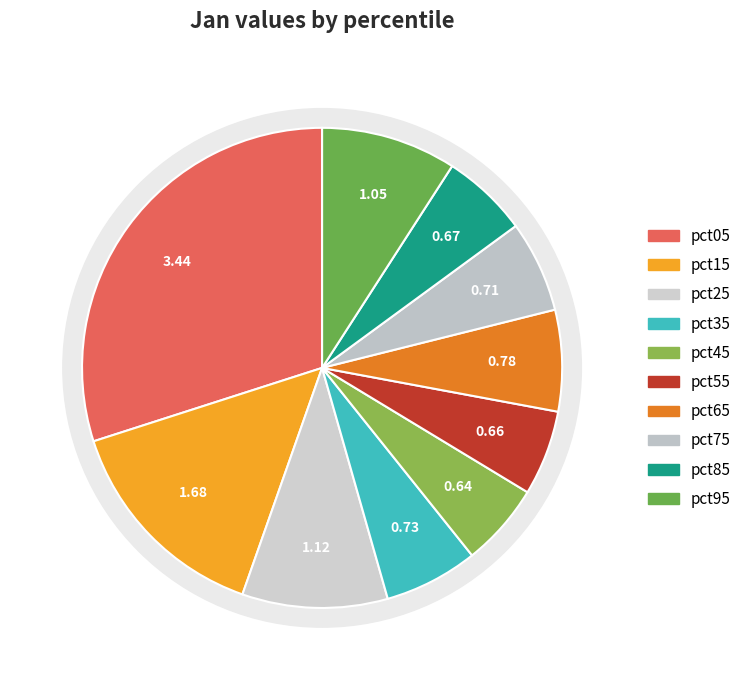

What is the largest slice in the pie chart?

pct05